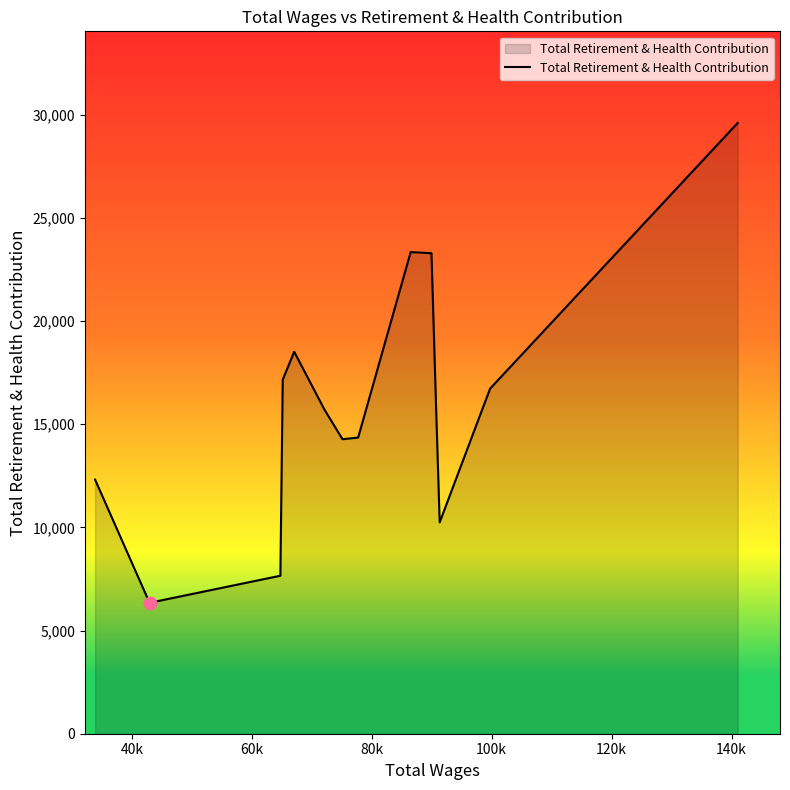

What is the minimum value shown in the chart?

6344